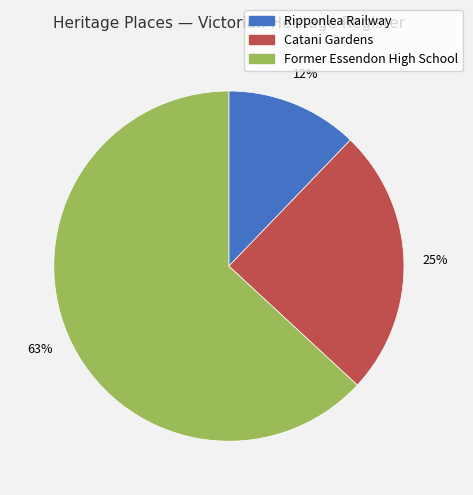

Does any single category account for the majority?

Yes